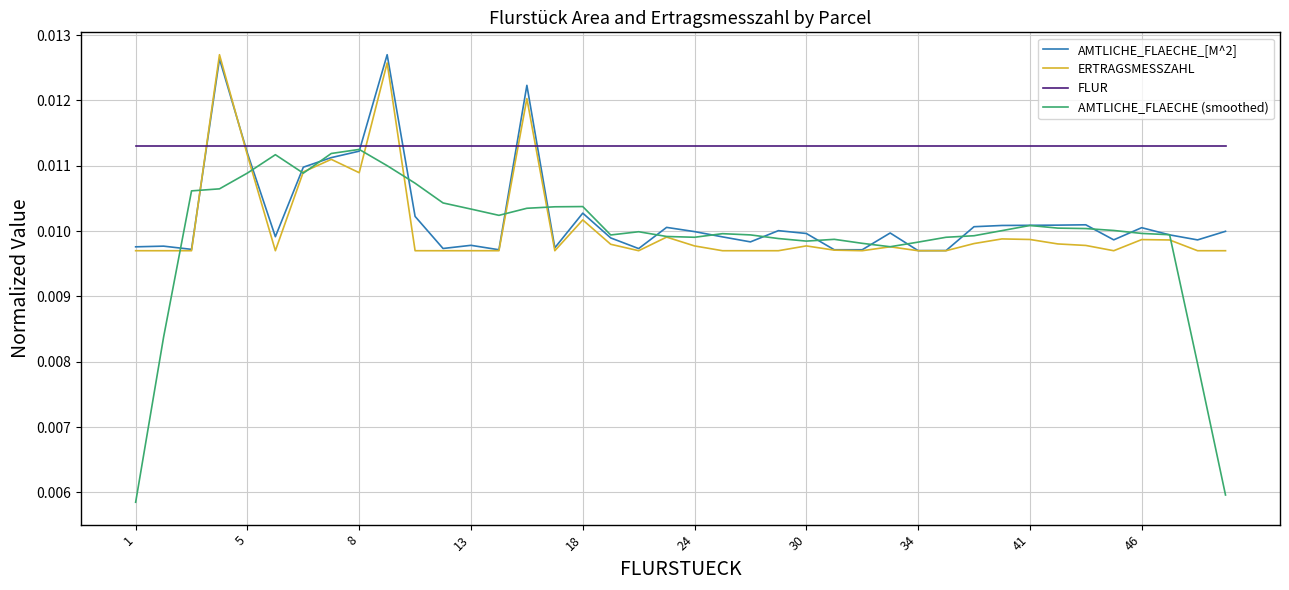

Is this an area chart (filled region under the line)?

No